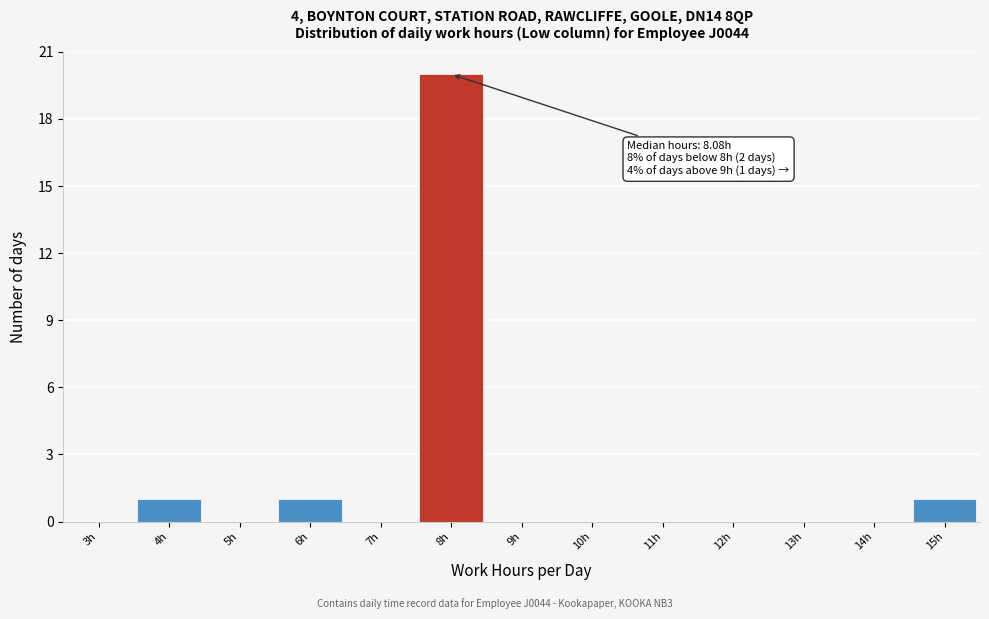

Reading left to right, extract all data points from this chart.

3h=0	4h=1	5h=0	6h=1	7h=0	8h=20	9h=0	10h=0	11h=0	12h=0	13h=0	14h=0	15h=1